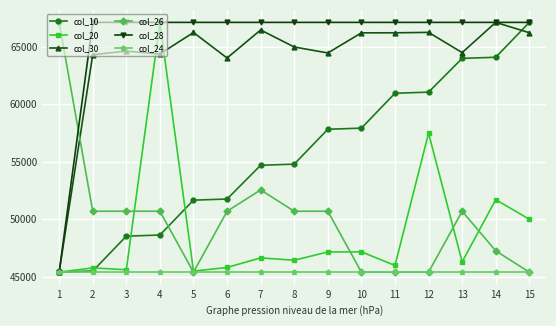

Read the col_10 value at 9.

57832.4